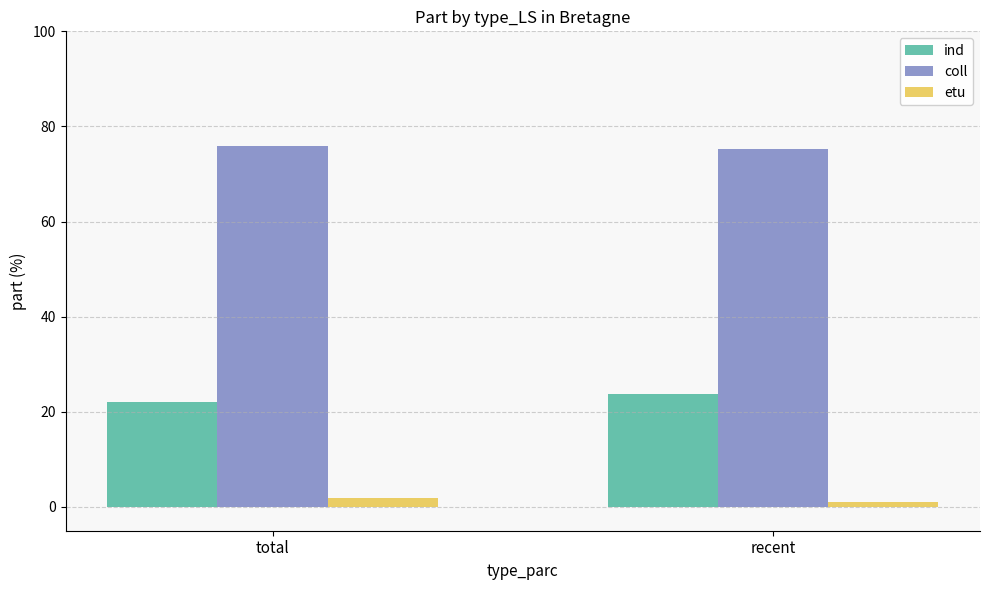

Is it true that ind equals 11.5 at total?

False